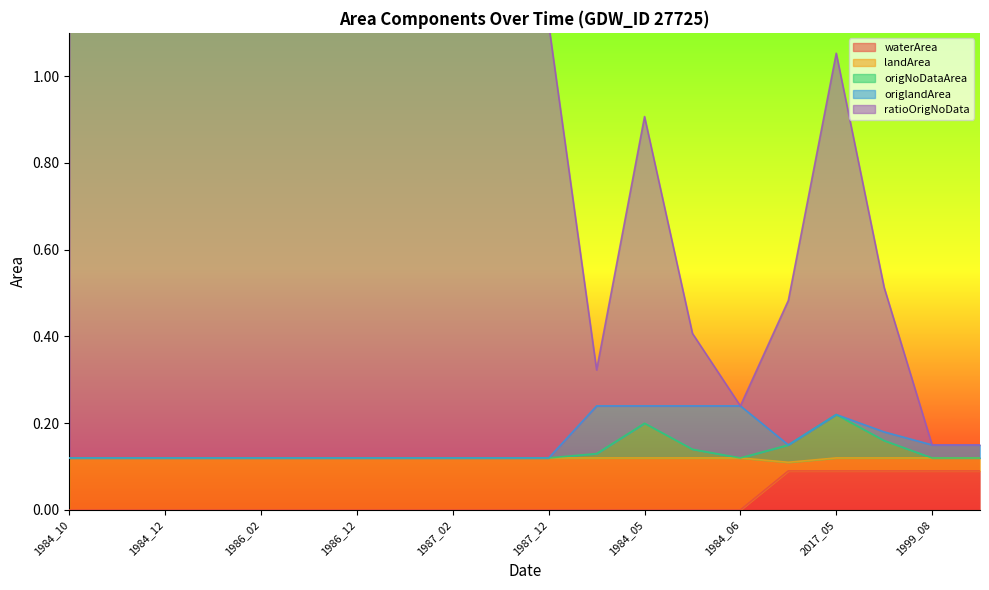

What is the difference between the maximum and second lowest values in the ratioOrigNoData series?

1.0